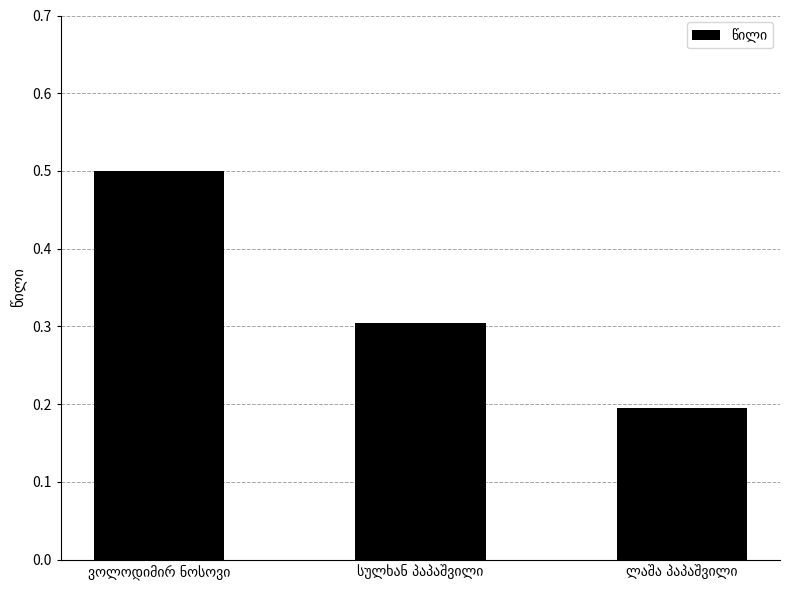

What is the sum of all values?

1.0